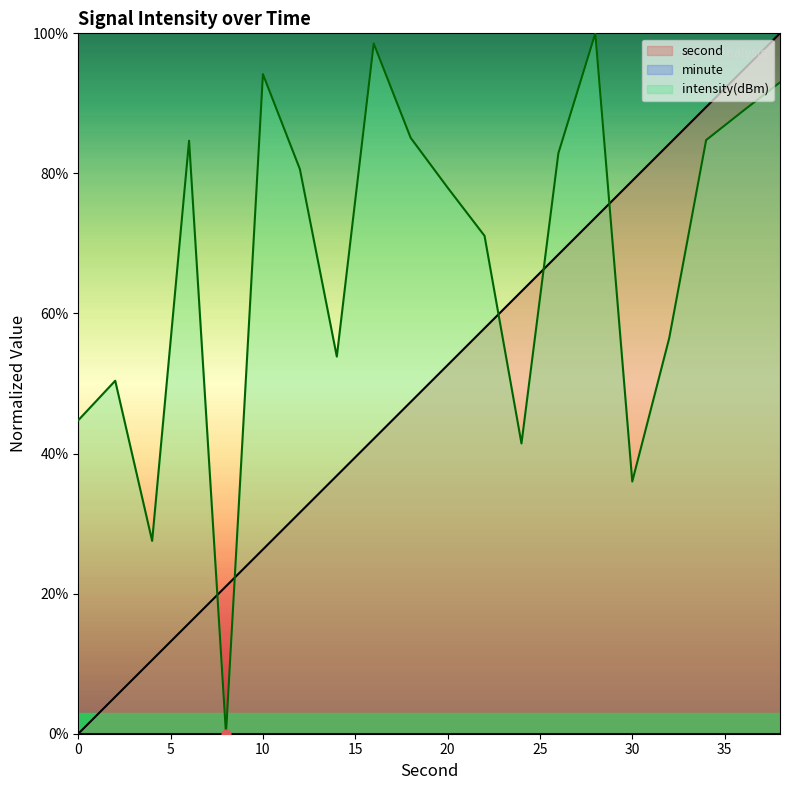

Is the value of intensity at 0 greater than the value of second at 4?

Yes